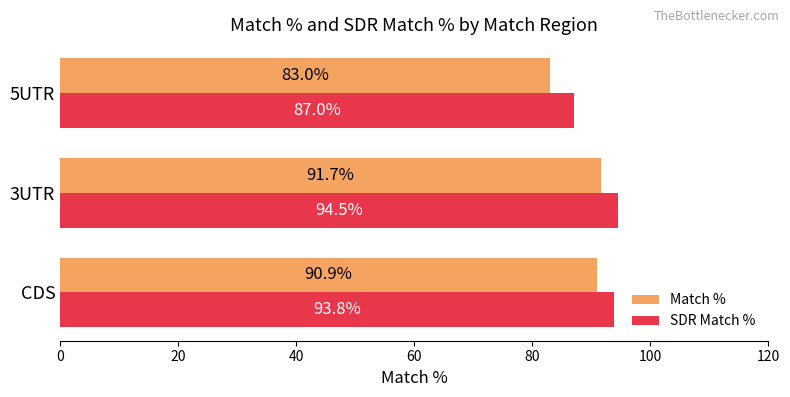

How many data points in SDR Match % are less than 93?

1